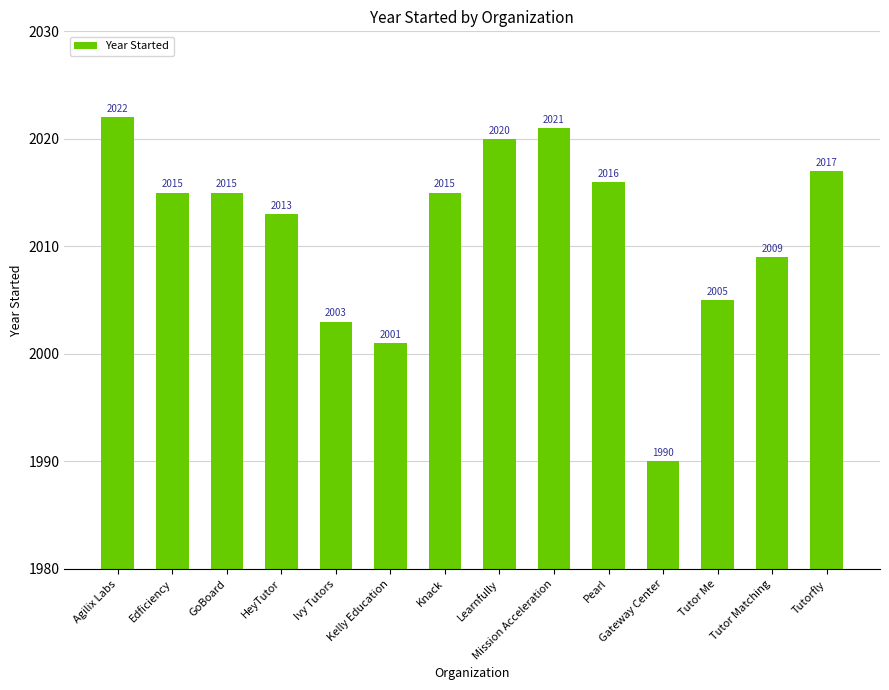

What is the approximate value at Learnfully, to the nearest 10?

2020